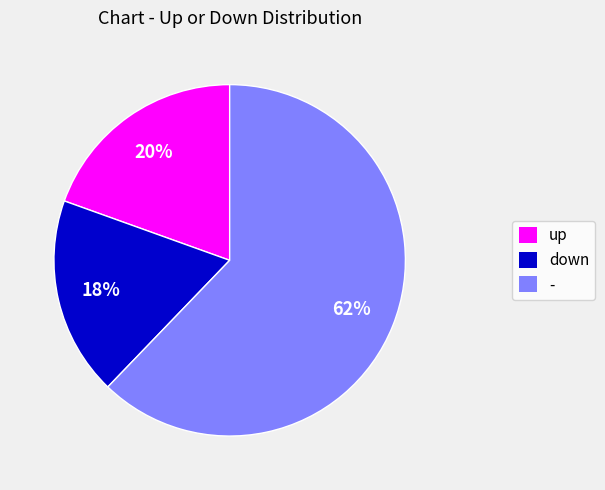

Which category has the biggest portion of the pie?

-